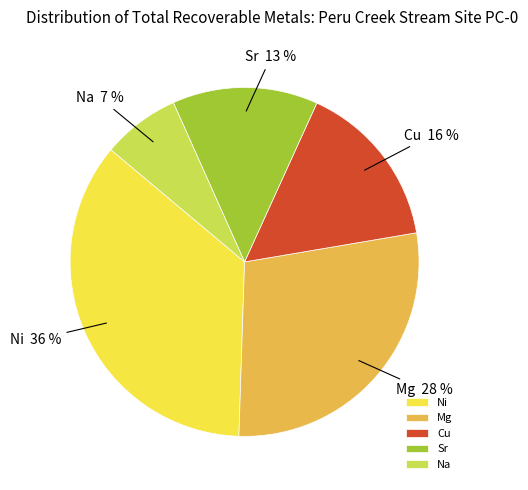

Which has a higher value, Cu or Sr?

Cu